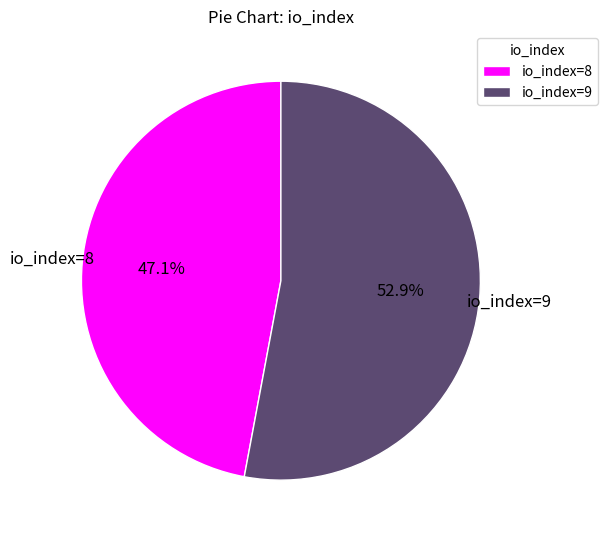

Which category has the biggest portion of the pie?

io_index=9